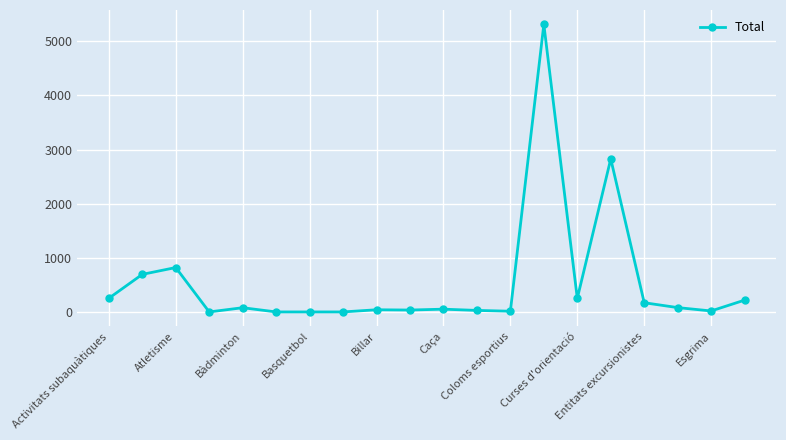

What is the average value?

544